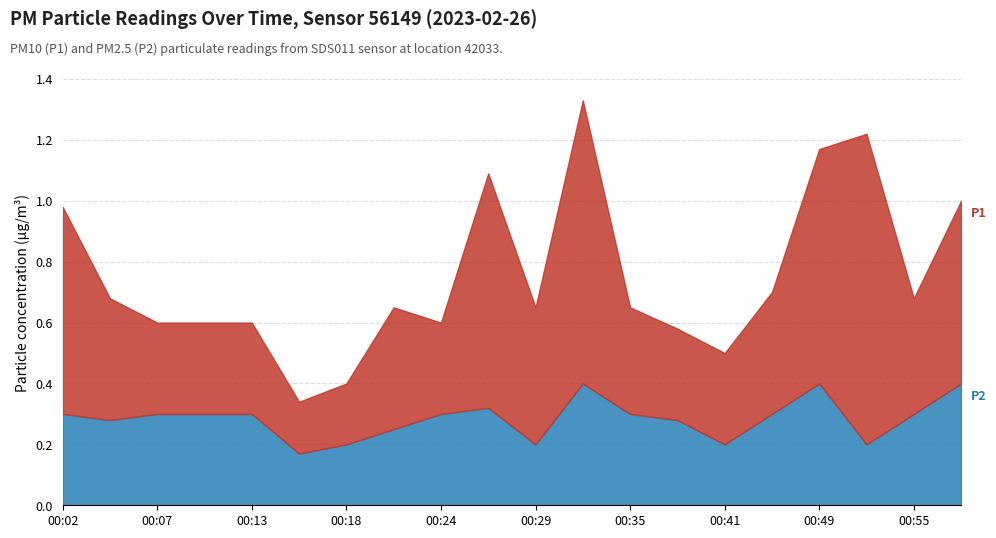

Does the chart display data point markers on the line(s)?

No